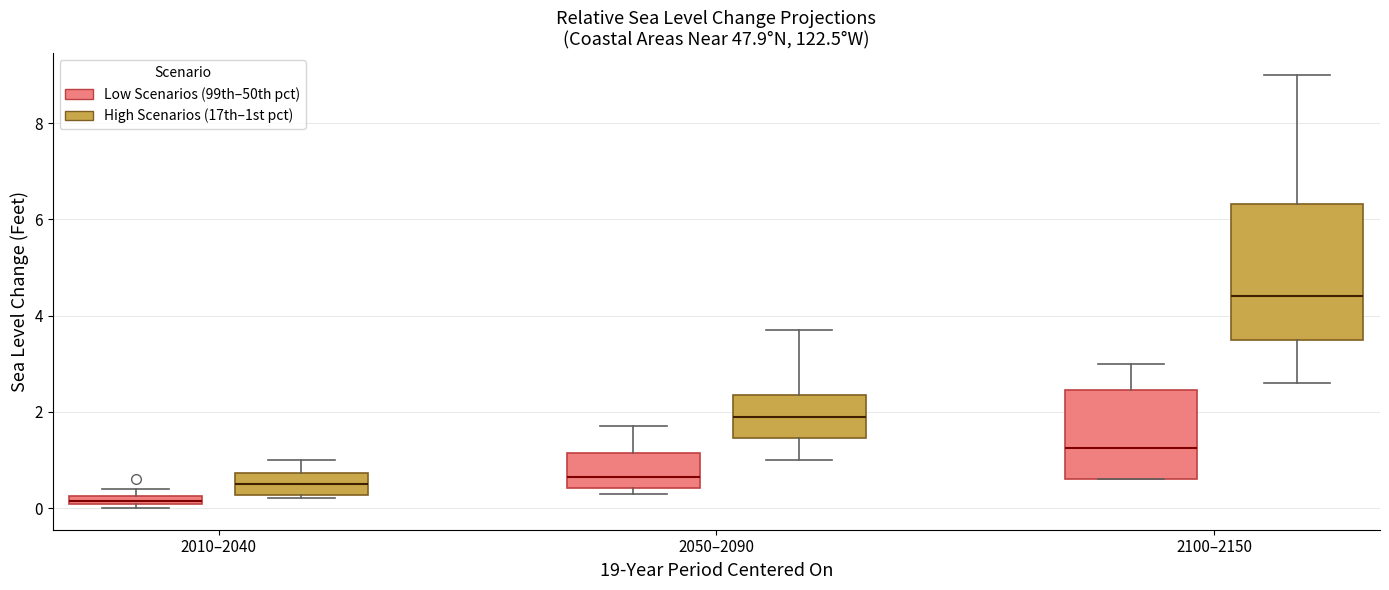

Comparing the boxes themselves (not the whiskers), which one is the tallest?

2100–2150 (High Scenarios (17th–1st pct))